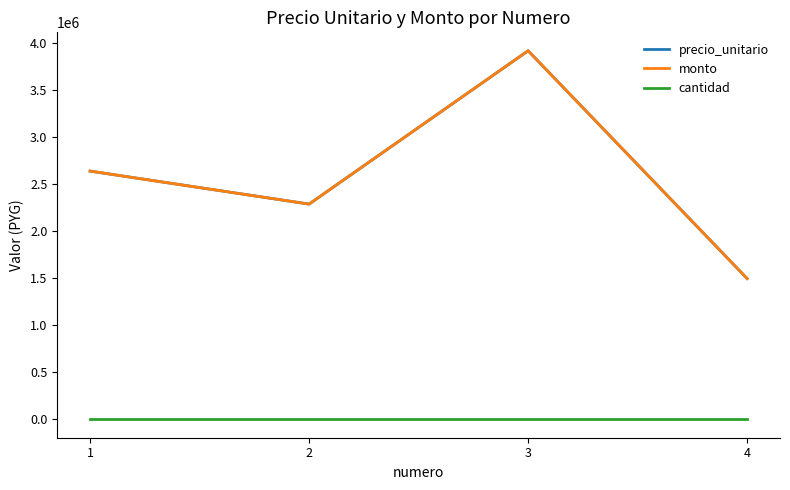

Which has a higher value, 3 or 2?

3